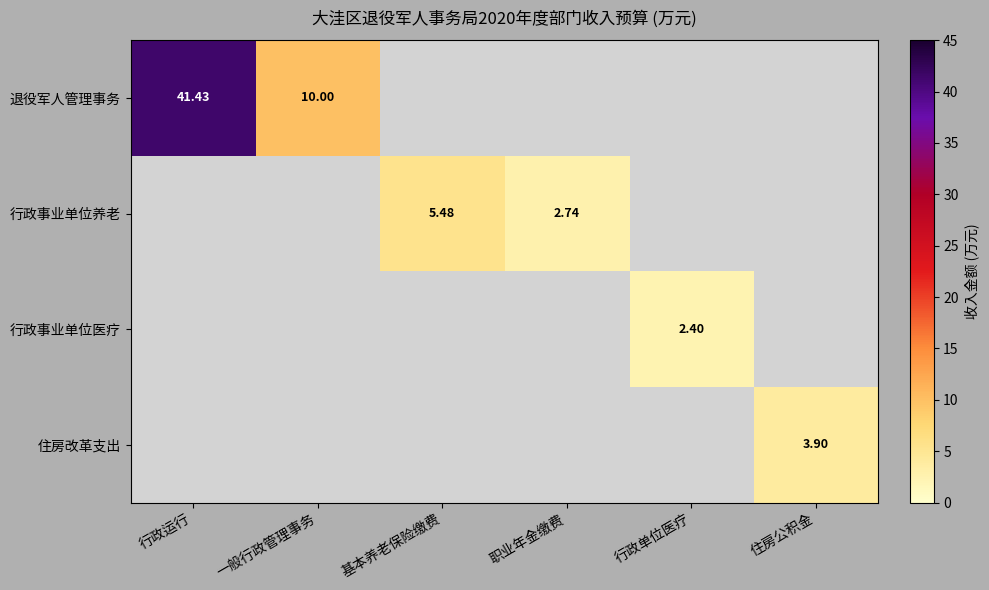

Which series has the largest total across all categories?

退役军人管理事务